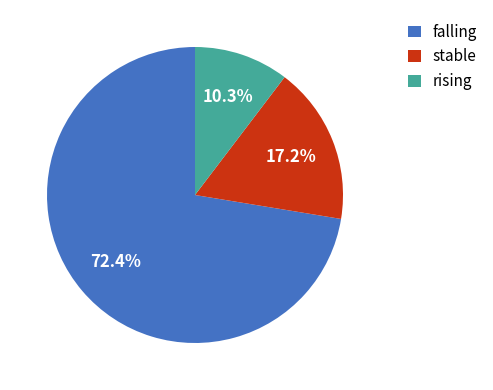

Combined, do falling and rising account for over 50%?

Yes